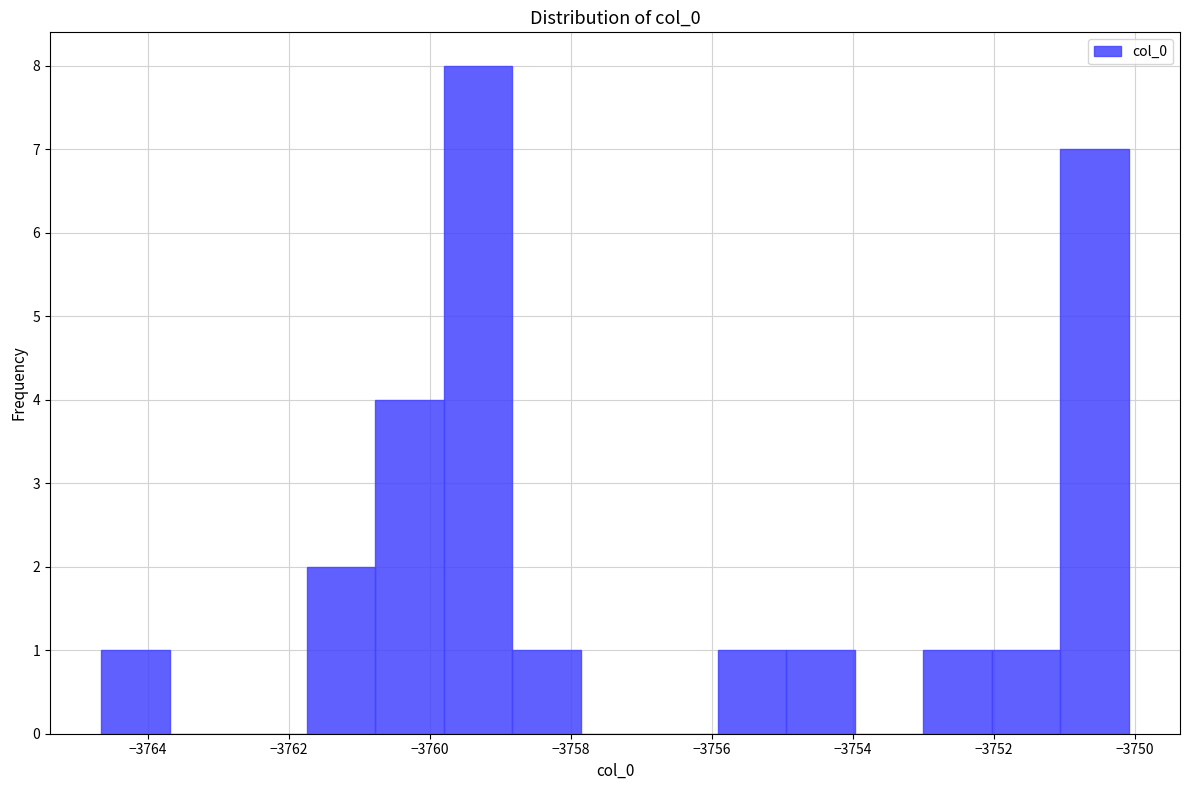

What is the height of the bar covering -3753.0 to -3752.0 on the x-axis? Neither the bar edges nor the heights are printed on the chart, so give them approximately, as read against the axes.

1